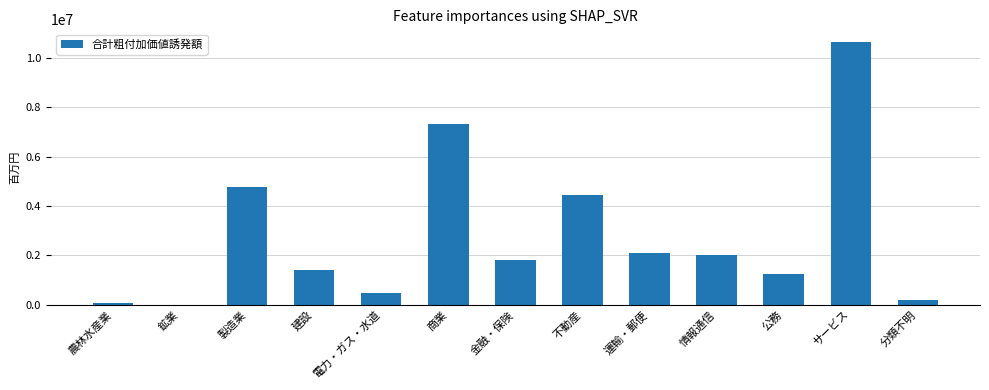

What is the greatest value displayed?

10626247.4